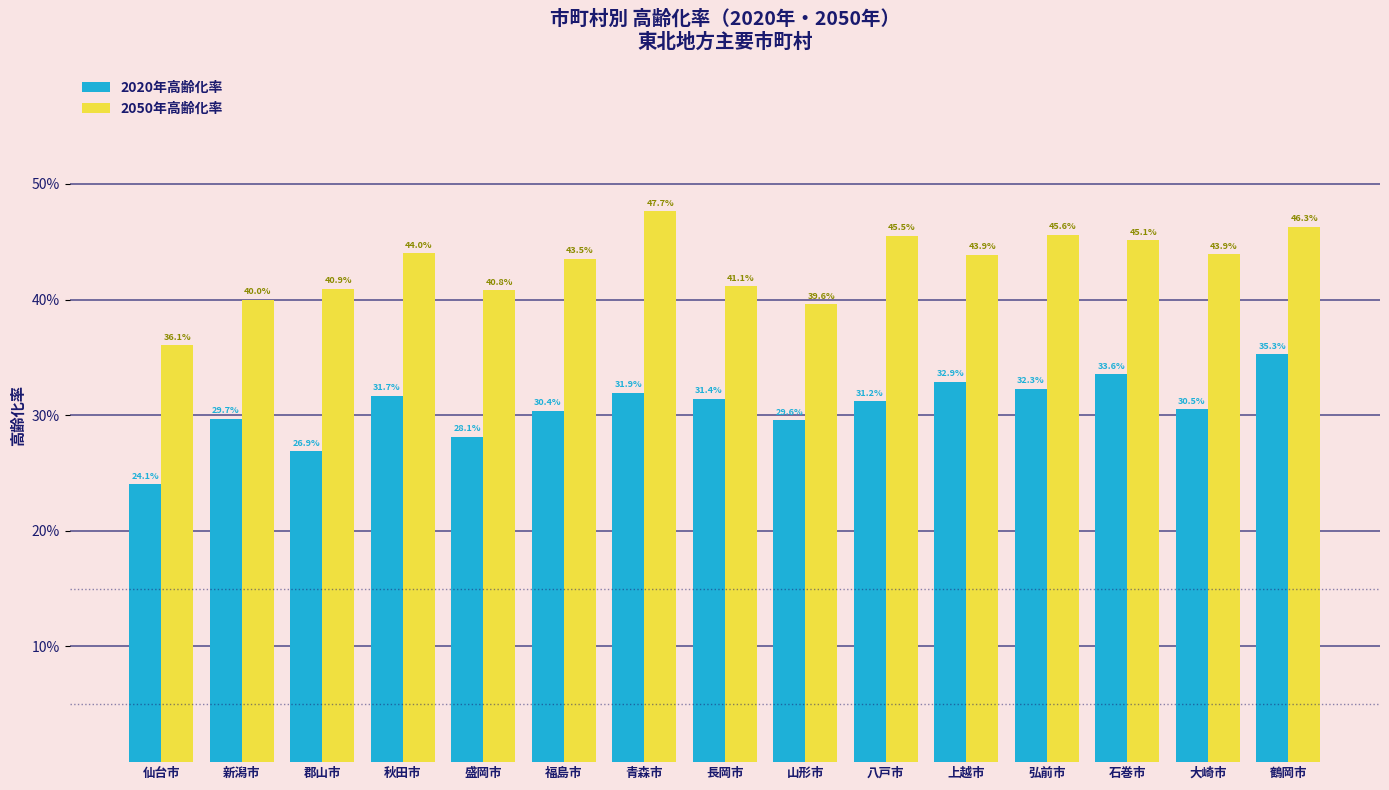

What position from the right is 福島市?

10